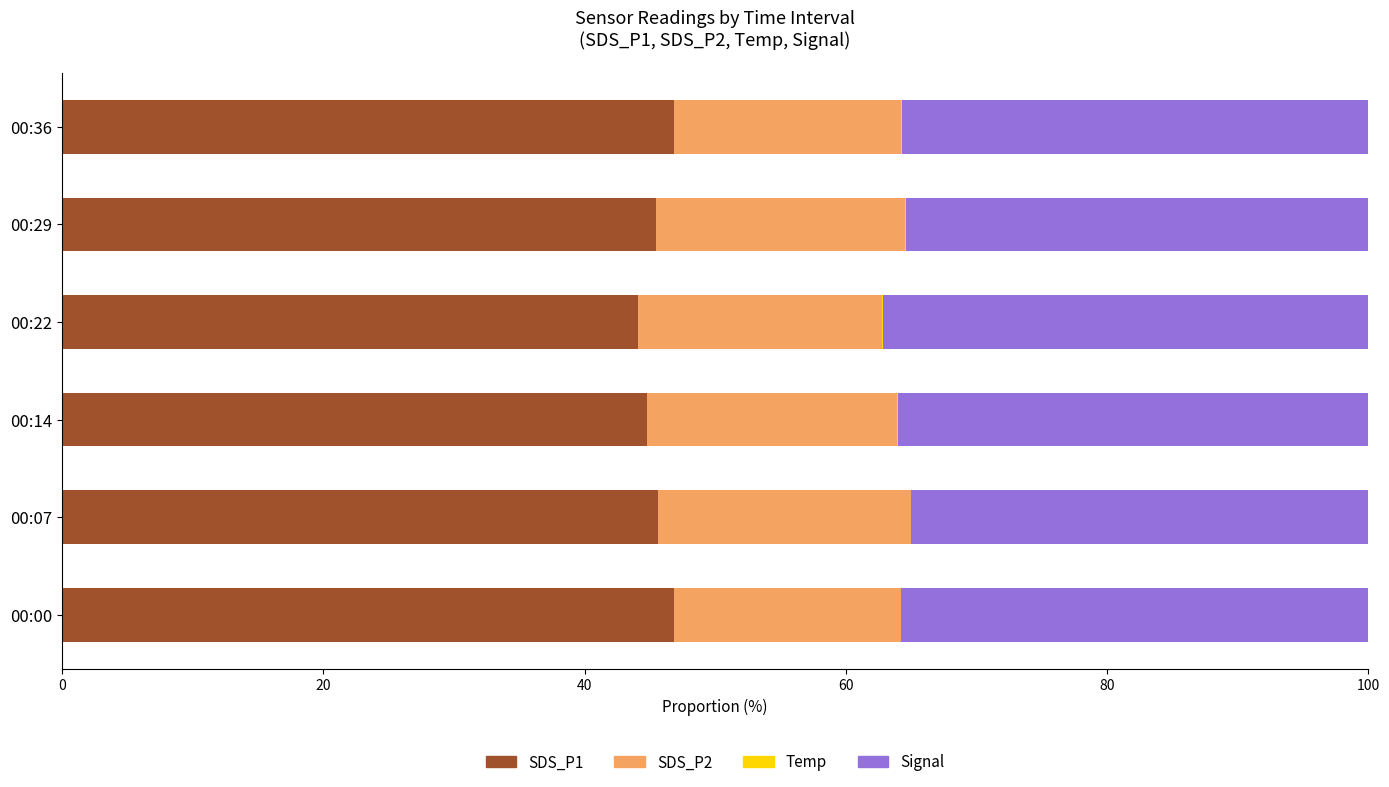

Is it true that SDS_P1 equals 45.5 at 00:29?

True